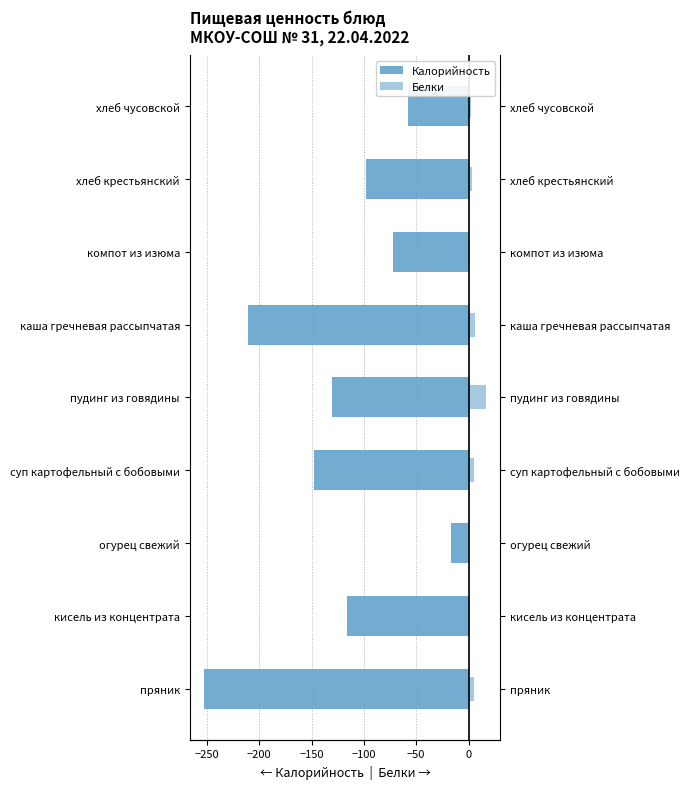

Rank the series by their average value, from highest to lowest.

Белки, Калорийность